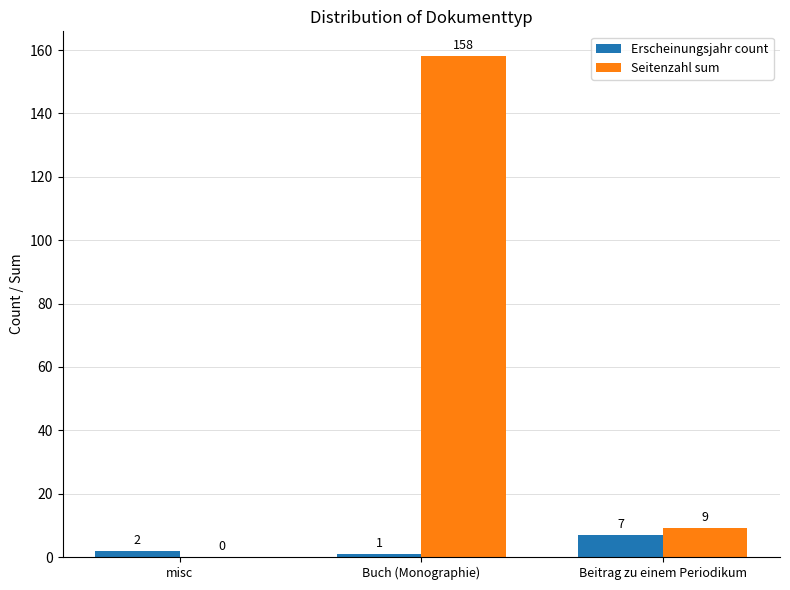

Which series has the largest total across all categories?

Seitenzahl sum